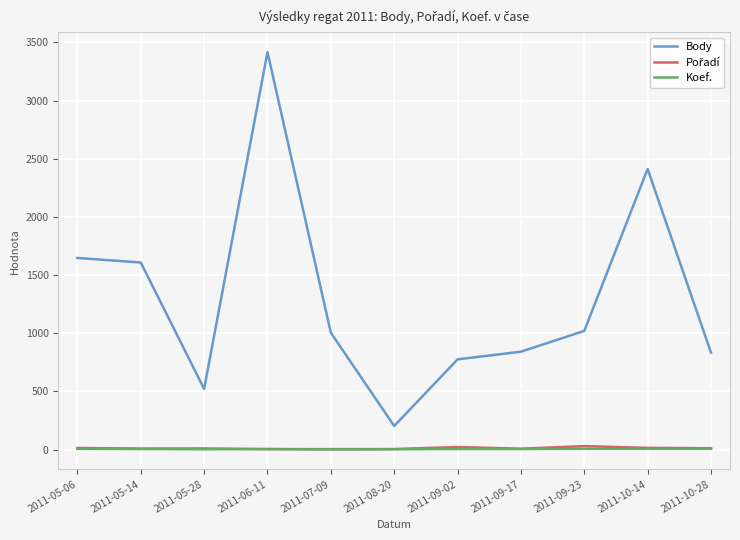

What is the lowest value of the Body series?

202